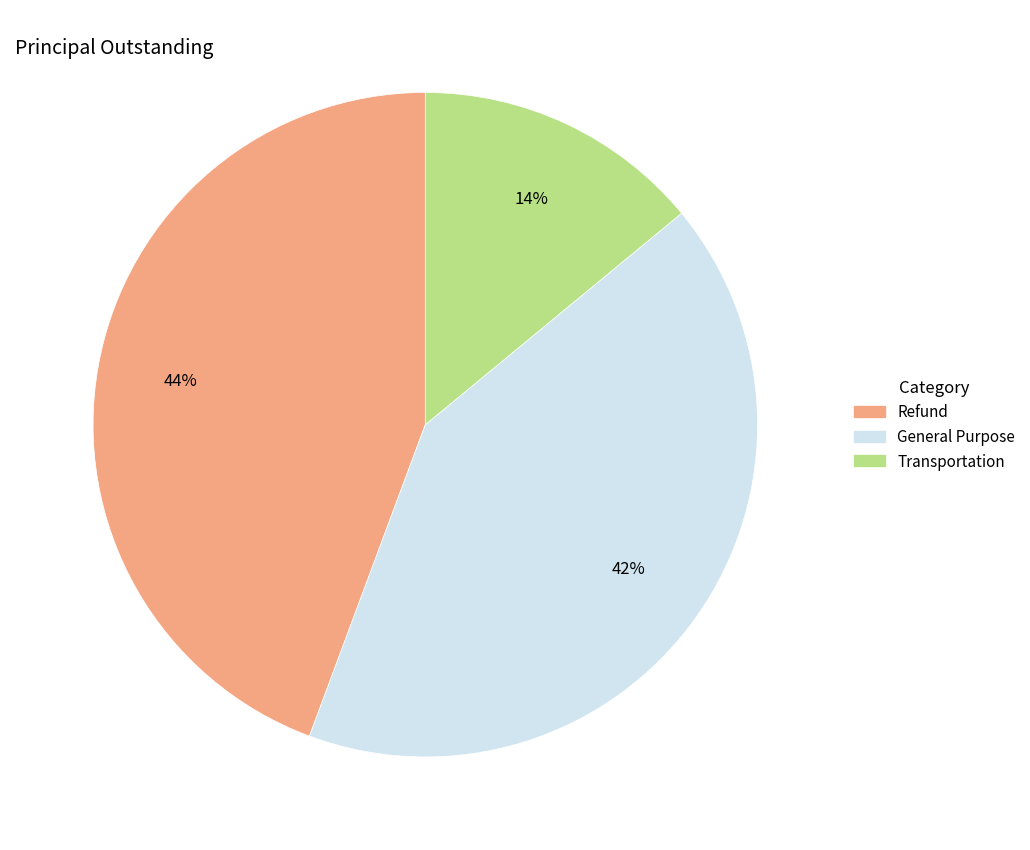

How many segments does this pie chart have?

3